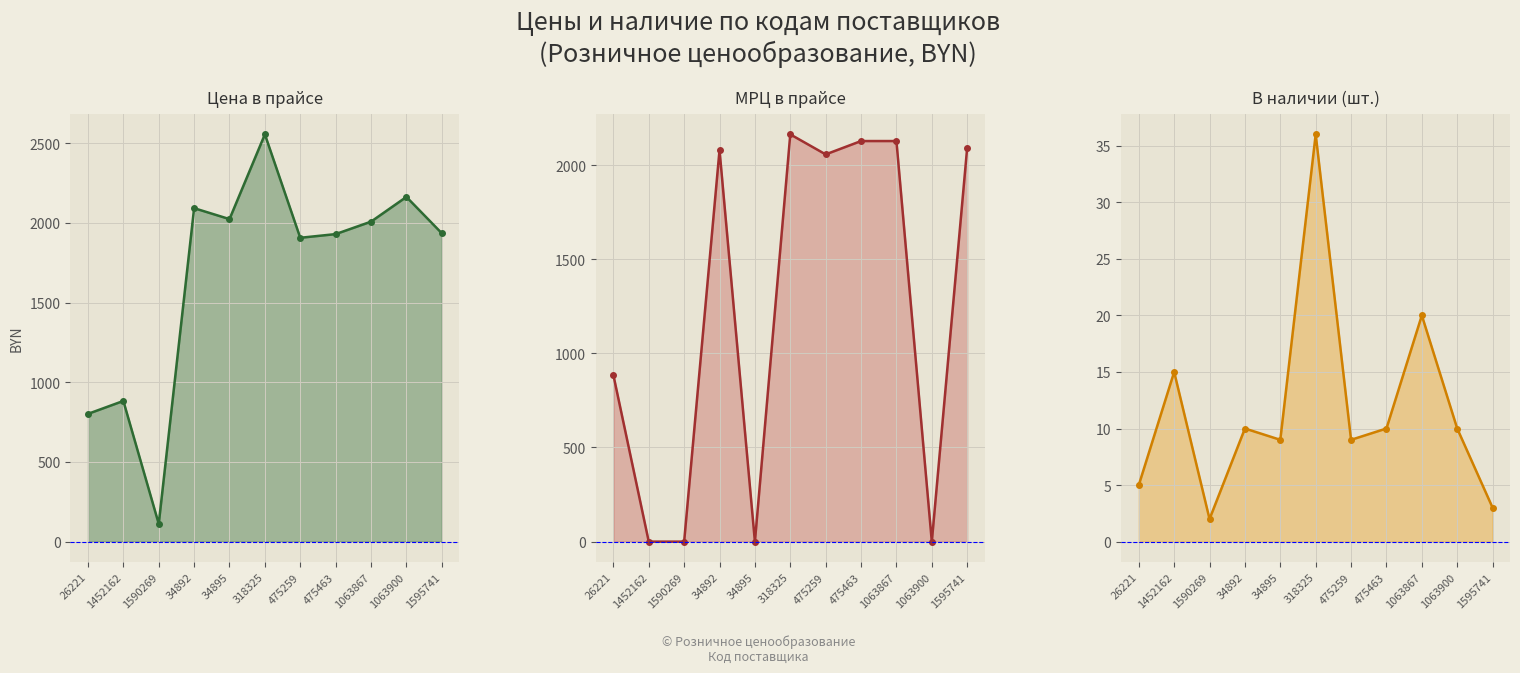

After their last crossing, which series has the higher values: МРЦ в прайсе or В наличии?

МРЦ в прайсе